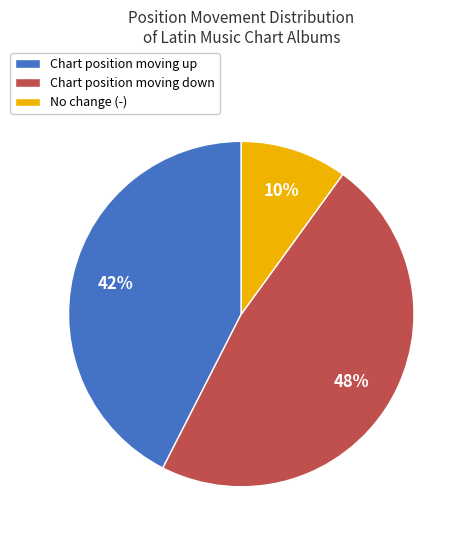

What percentage is the No change (-) slice, to the nearest percent?

10%